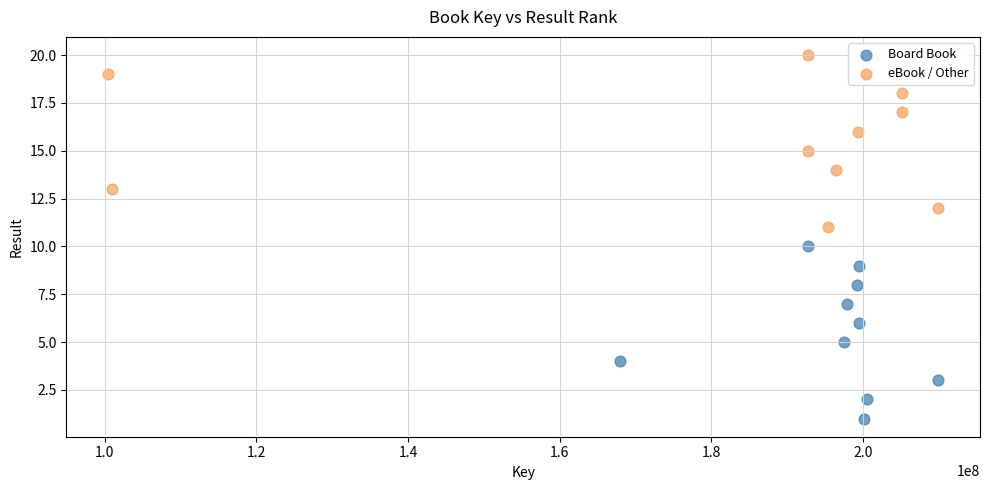

Which series reaches the maximum Y coordinate?

eBook / Other